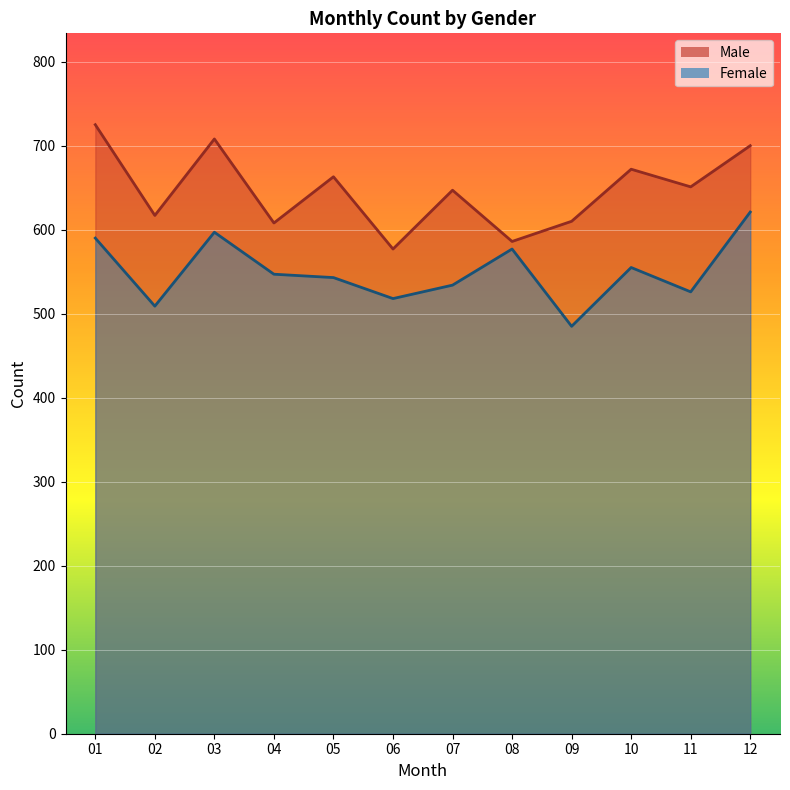

Rank the series by their maximum value, from highest to lowest.

Male, Female